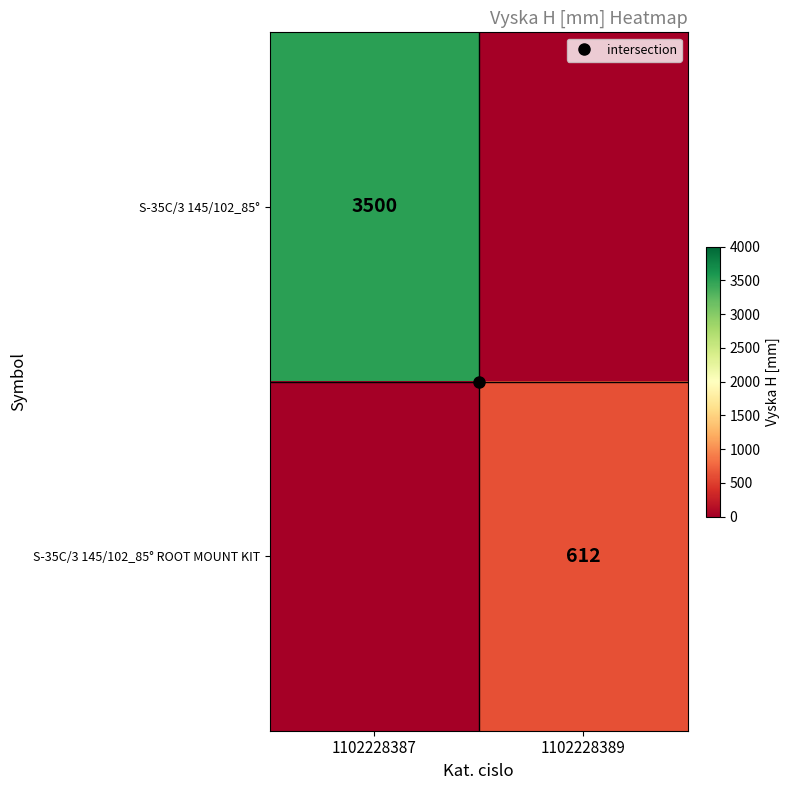

What is the spread (max minus min) of values at 1102228389?

612